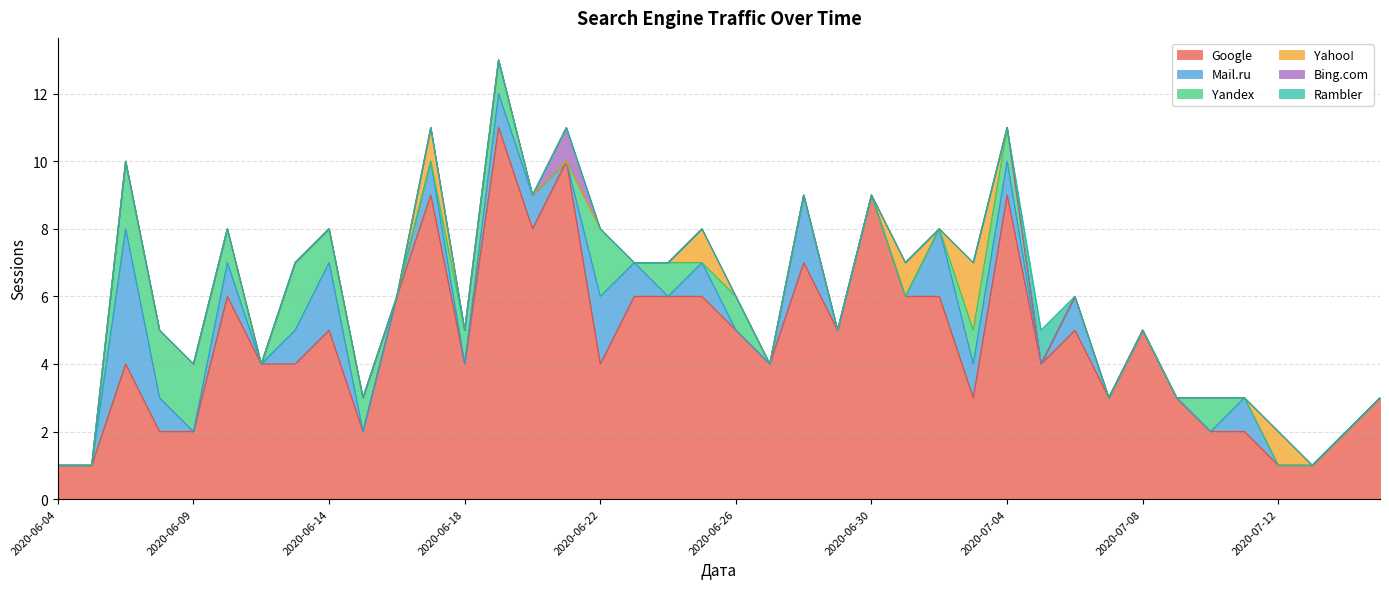

True or false: Rambler and Mail.ru intersect in this chart.

True